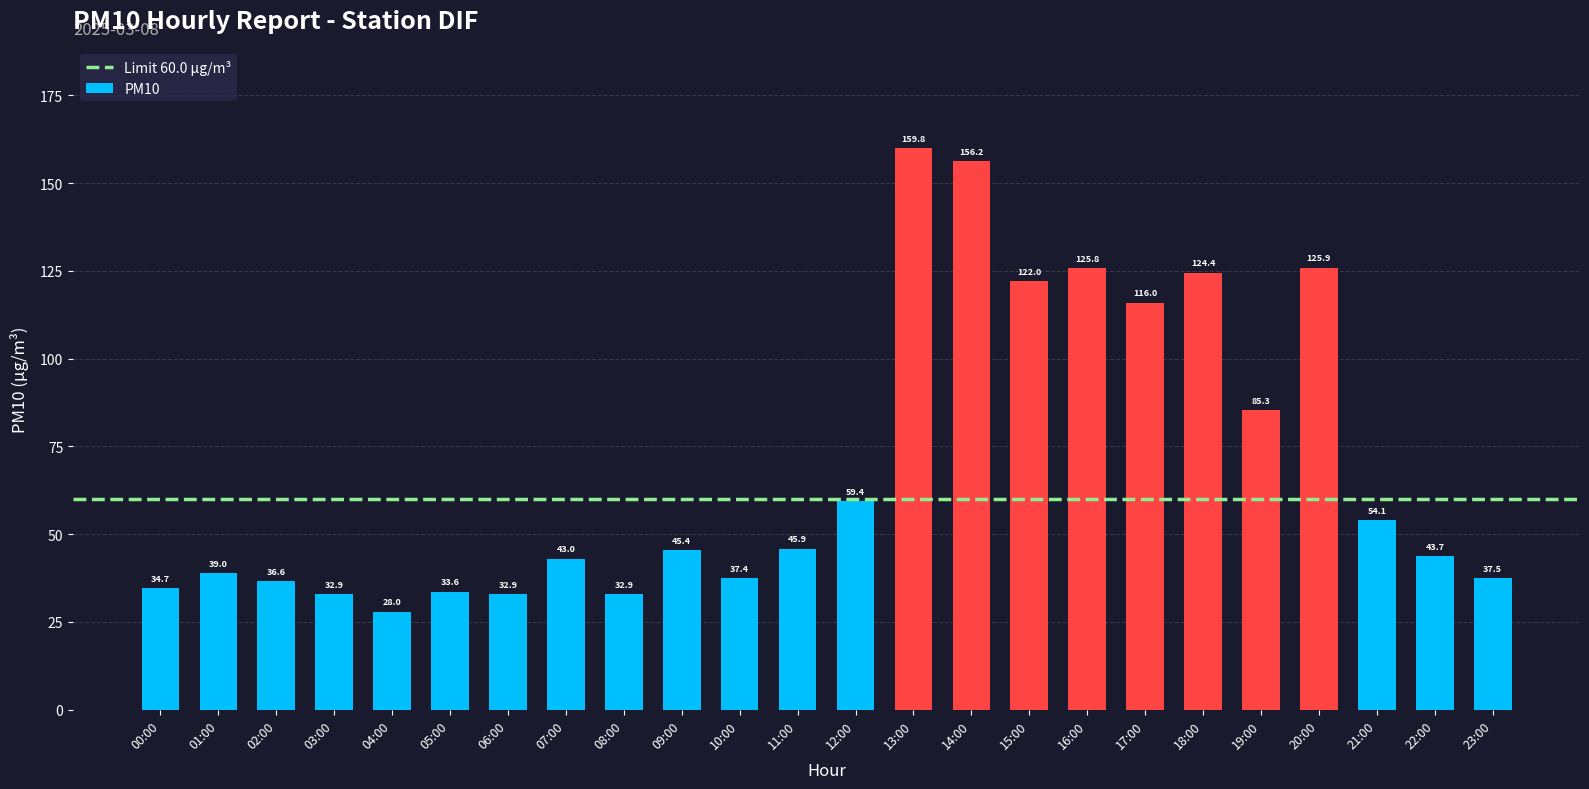

What is the label of the 3rd bar from the right?

21:00